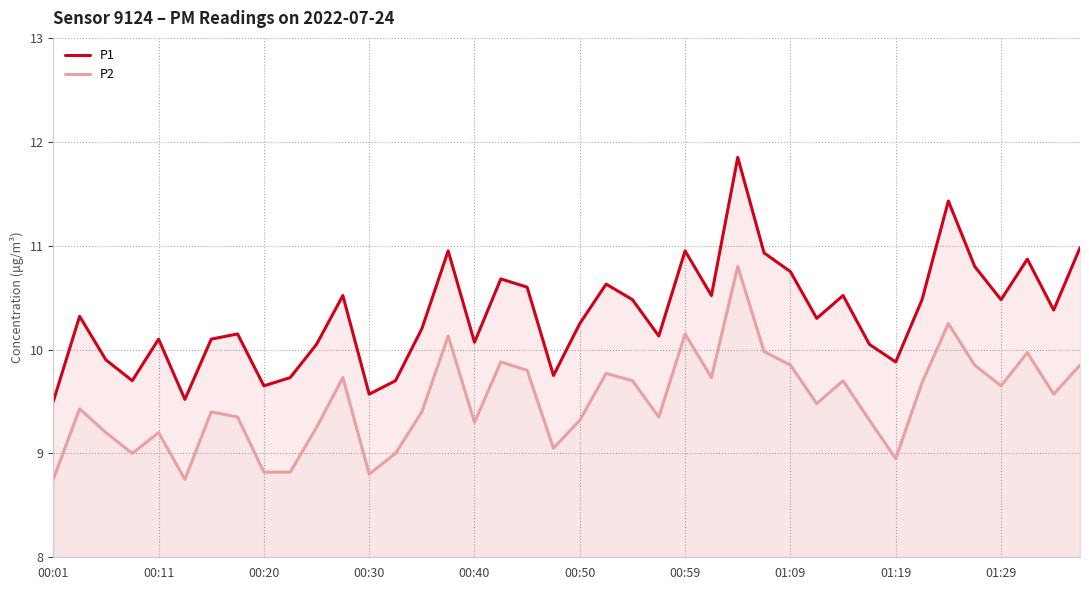

Which series has the largest range (max minus min)?

P1